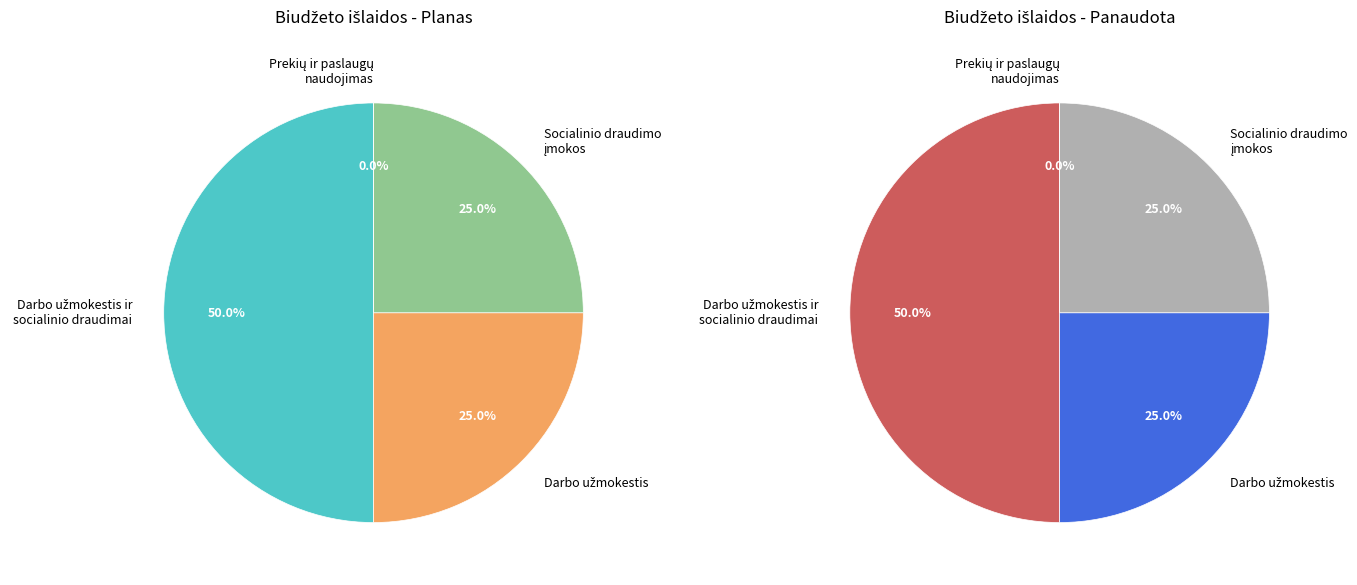

Which category has the biggest portion of the pie?

Darbo užmokestis ir socialinio draudimas